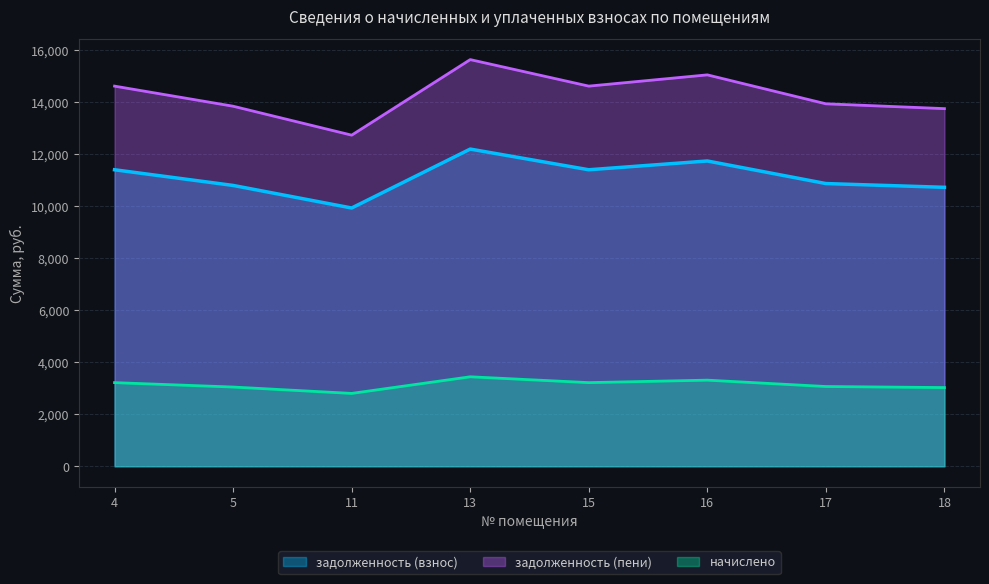

What is the value of the начислено point at the 4th from the left?

3442.8